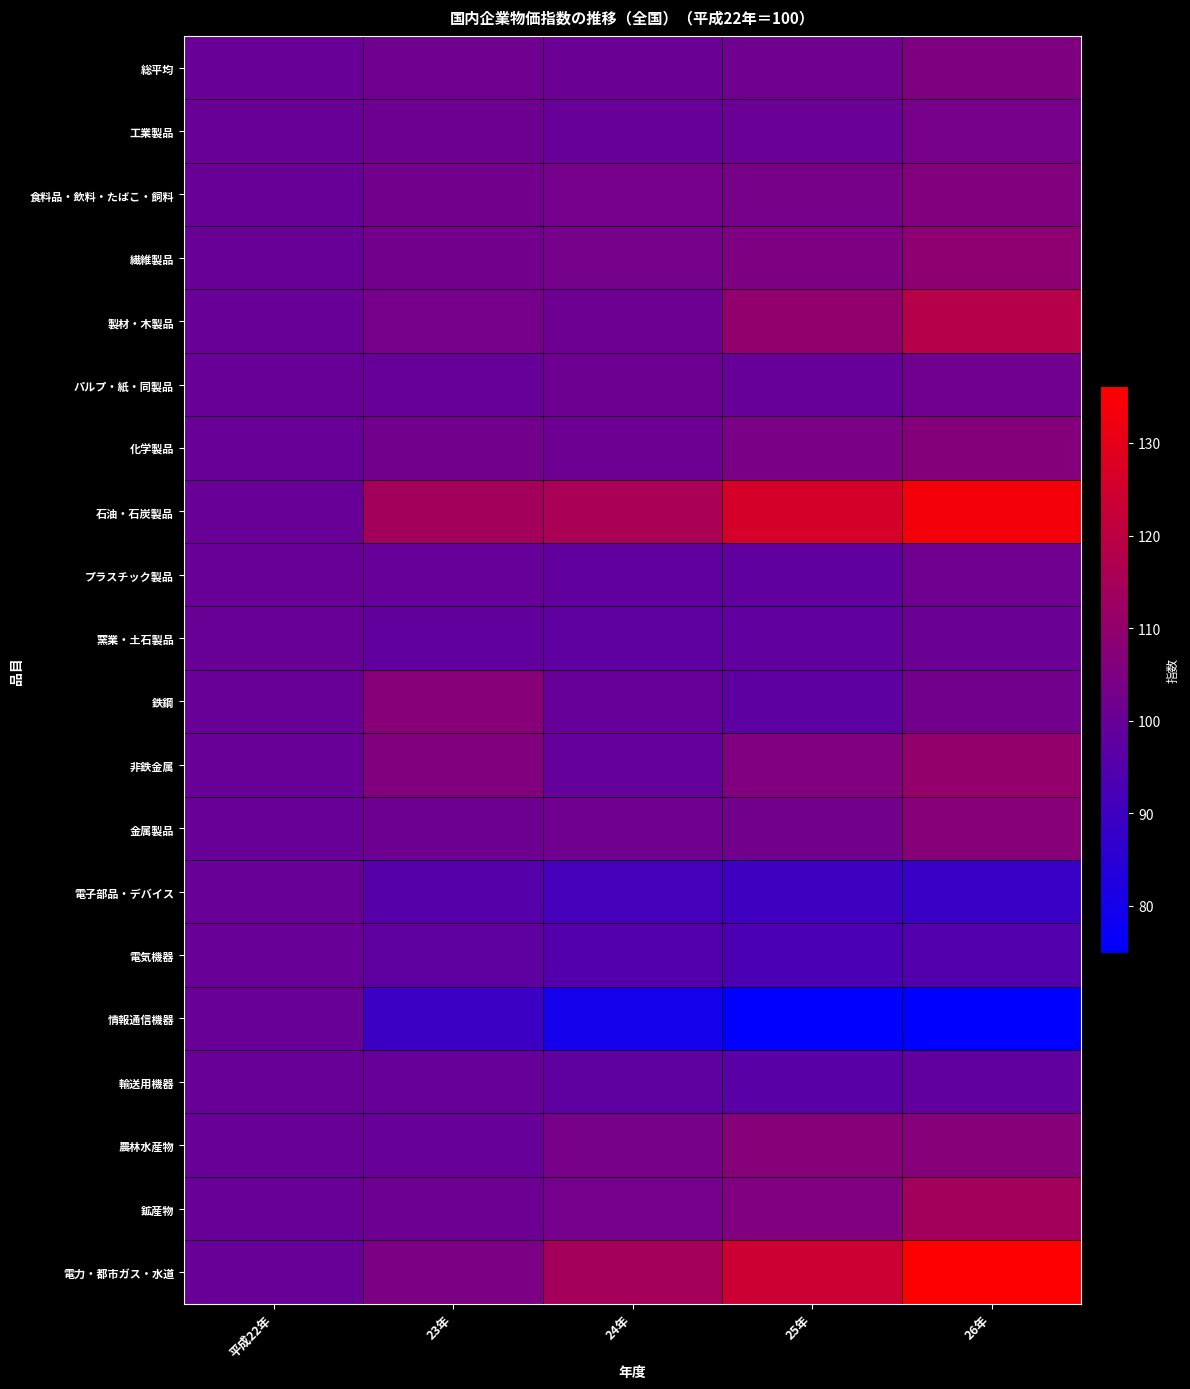

Reading left to right, list all the values displayed in this chart.

総平均: 平成22年=100.0	23年=101.5	24年=100.6	25年=101.9	26年=105.1
工業製品: 平成22年=100.0	23年=101.3	24年=99.7	25年=100.3	26年=103.2
食料品・飲料・たばこ・飼料: 平成22年=100.0	23年=102.6	24年=102.6	25年=103.5	26年=106.1
繊維製品: 平成22年=100.0	23年=102.5	24年=103.0	25年=105.0	26年=109.0
製材・木製品: 平成22年=100.0	23年=103.3	24年=101.0	25年=109.9	26年=118.6
パルプ・紙・同製品: 平成22年=100.0	23年=99.5	24年=101.3	25年=99.7	26年=102.1
化学製品: 平成22年=100.0	23年=102.4	24年=101.1	25年=104.3	26年=106.7
石油・石炭製品: 平成22年=100.0	23年=114.0	24年=115.7	25年=126.0	26年=133.3
プラスチック製品: 平成22年=100.0	23年=99.4	24年=98.4	25年=98.0	26年=101.5
窯業・土石製品: 平成22年=100.0	23年=98.5	24年=97.8	25年=98.1	26年=100.7
鉄鋼: 平成22年=100.0	23年=107.4	24年=99.7	25年=97.5	26年=102.2
非鉄金属: 平成22年=100.0	23年=105.8	24年=98.8	25年=105.6	26年=110.2
金属製品: 平成22年=100.0	23年=101.4	24年=101.6	25年=102.3	26年=107.5
電子部品・デバイス: 平成22年=100.0	23年=95.5	24年=91.9	25年=90.1	26年=88.7
電気機器: 平成22年=100.0	23年=97.7	24年=95.0	25年=93.1	26年=94.5
情報通信機器: 平成22年=100.0	23年=89.1	24年=79.8	25年=75.2	26年=74.9
輸送用機器: 平成22年=100.0	23年=99.3	24年=97.8	25年=96.4	26年=98.2
農林水産物: 平成22年=100.0	23年=99.5	24年=103.5	25年=107.1	26年=107.1
鉱産物: 平成22年=100.0	23年=101.0	24年=102.7	25年=105.7	26年=114.0
電力・都市ガス・水道: 平成22年=100.0	23年=104.7	24年=114.3	25年=123.9	26年=136.1